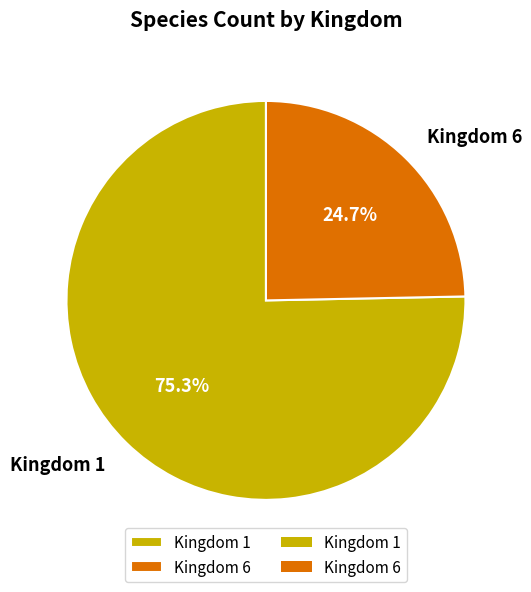

Approximately how many times larger is the value at Kingdom 6 compared to Kingdom 1?

0.3